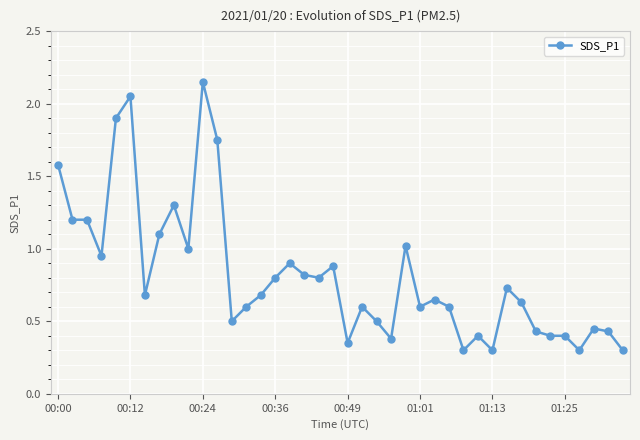

Does the chart have visible grid lines?

Yes